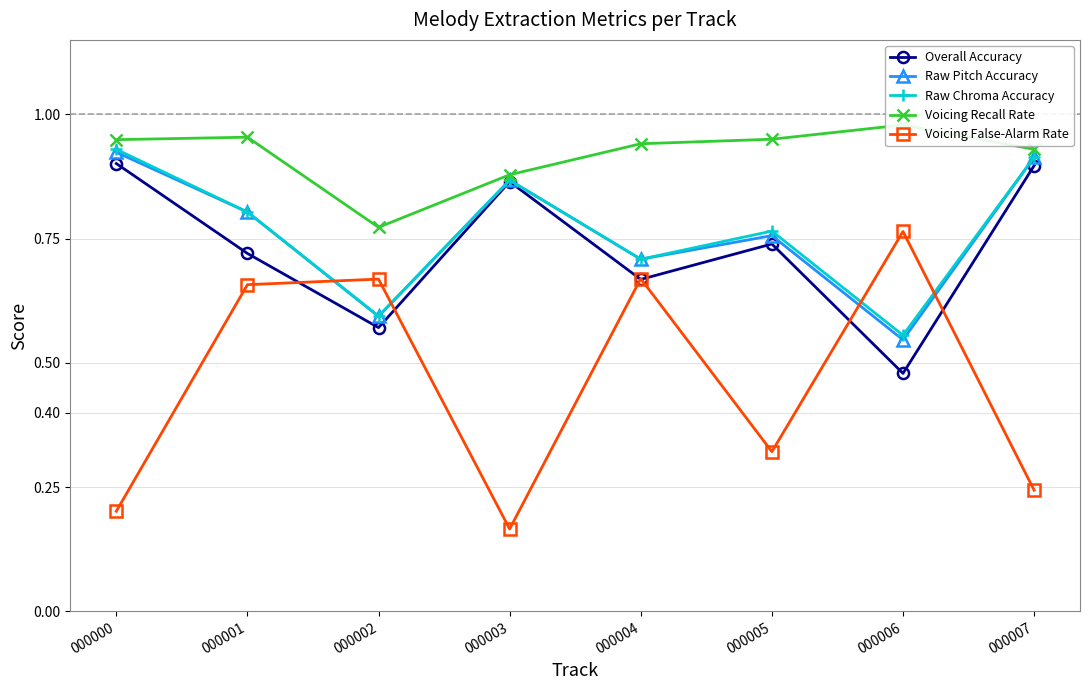

Where is Raw Chroma Accuracy nearest to the value 0?

000006